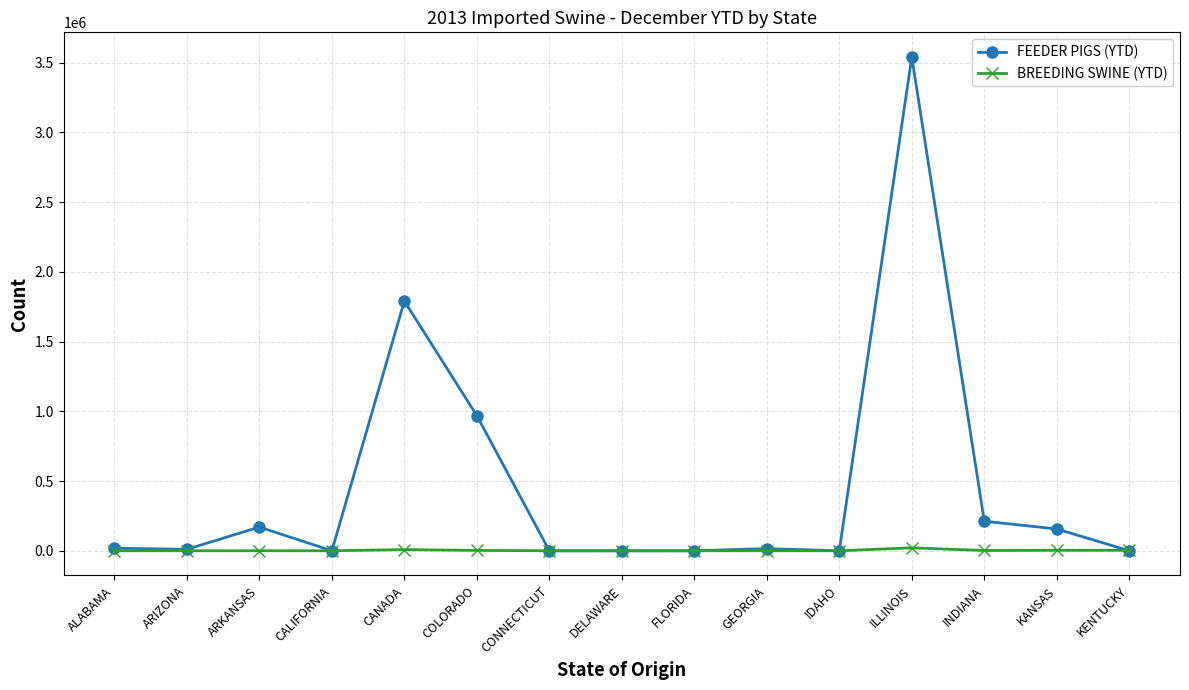

What position from the right is ARIZONA?

14